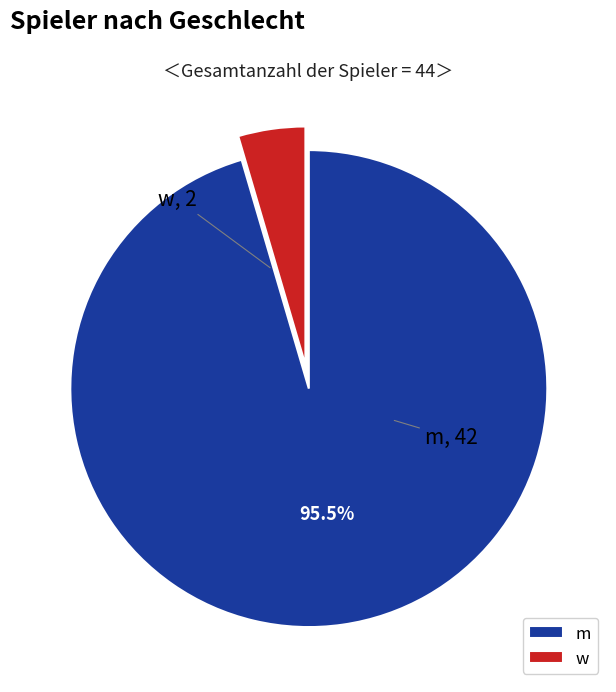

Which slice is the smallest?

w